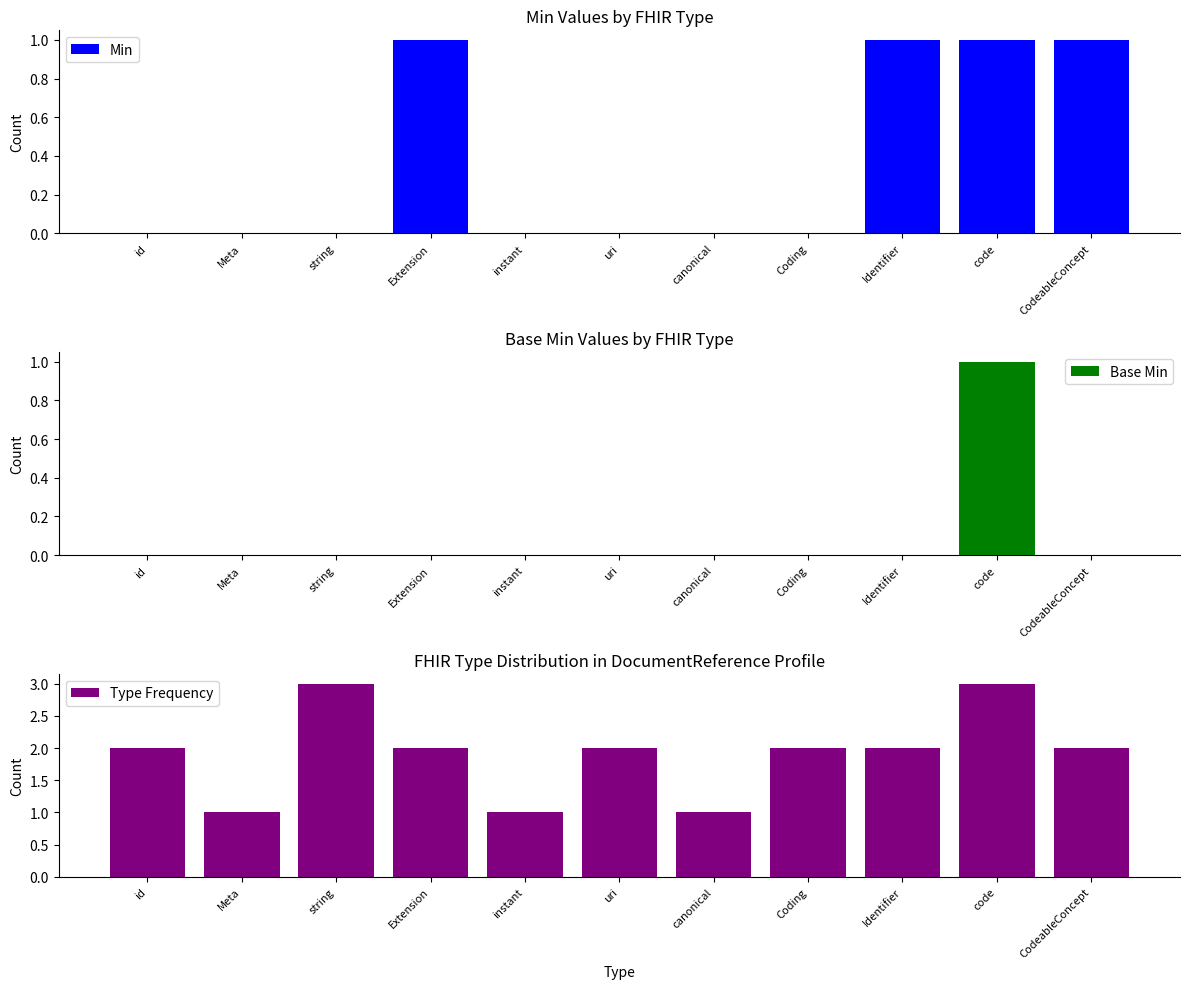

Is the value of Base Min at uri greater than the value of Type Frequency at string?

No